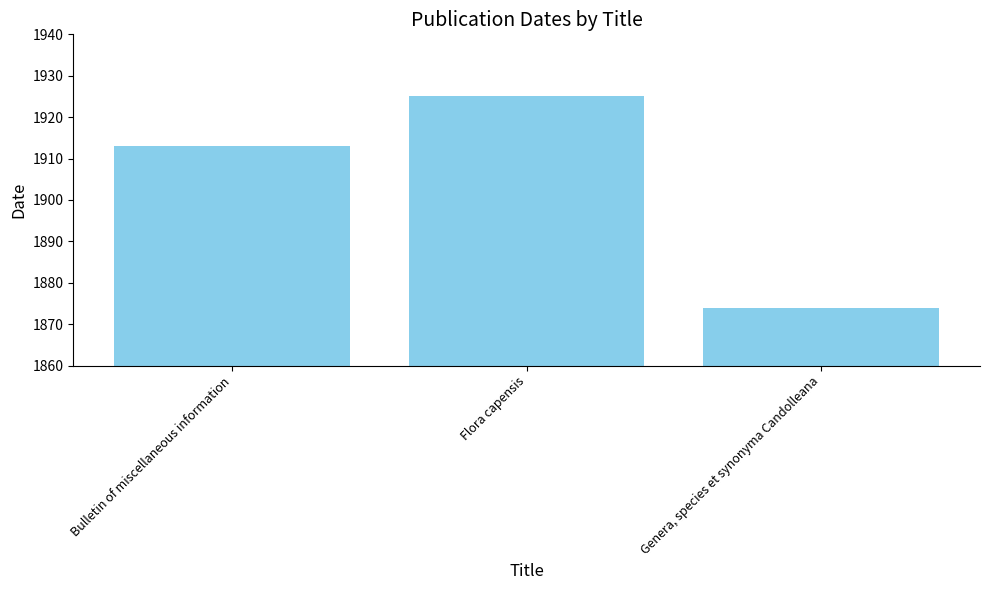

How many values are between 1874 and 1925?

3